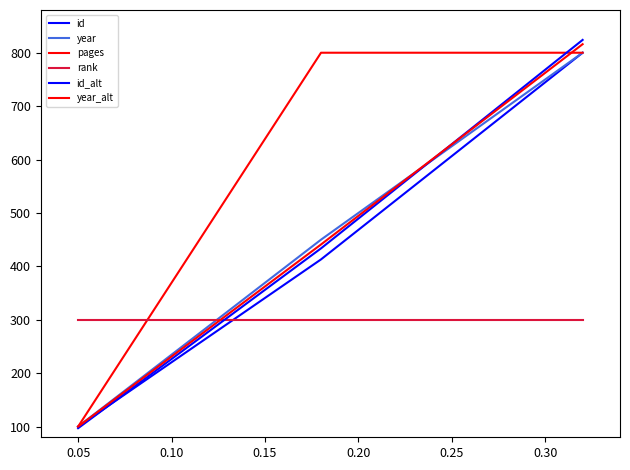

Count the number of data series in this chart.

6